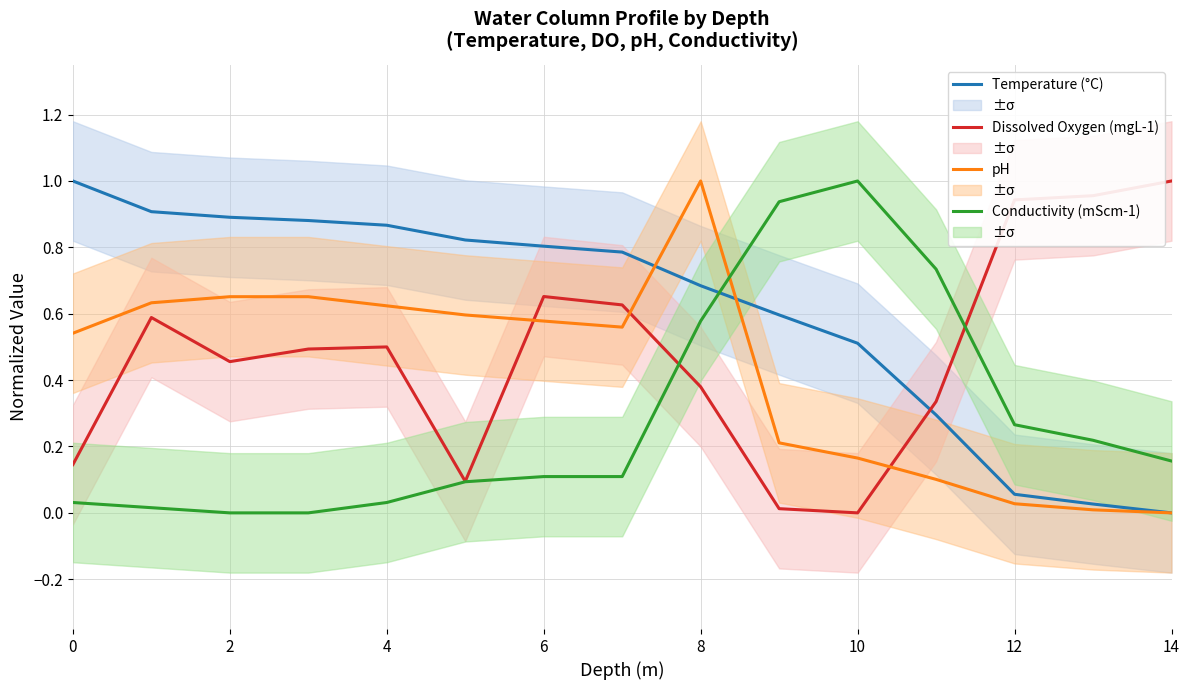

The Temperature (°C) series shows 1.0 at 0. True or false?

True